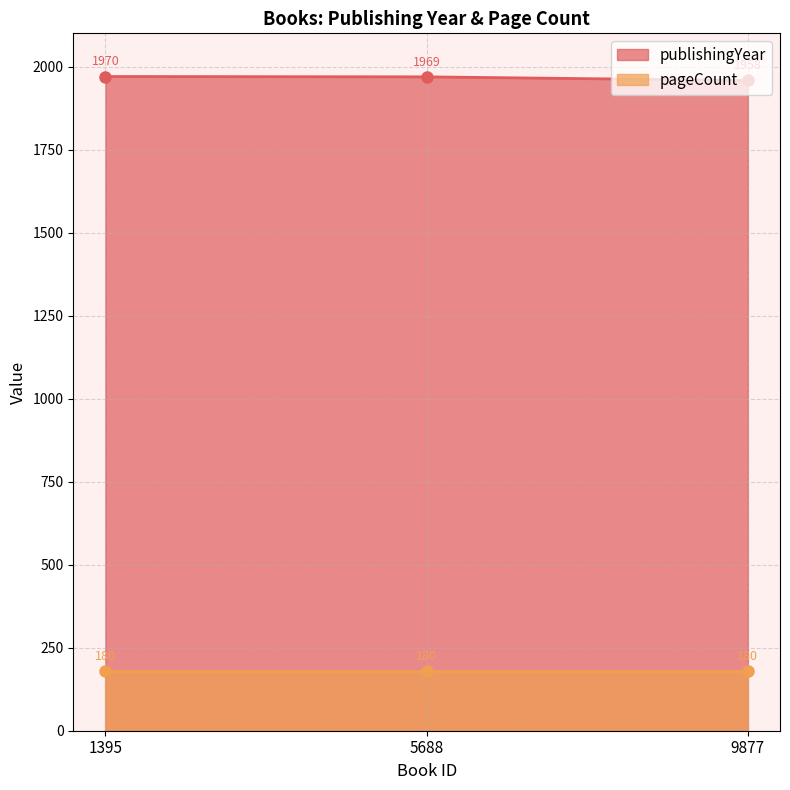

List the labels in order of publishingYear value, largest first.

1395, 5688, 9877